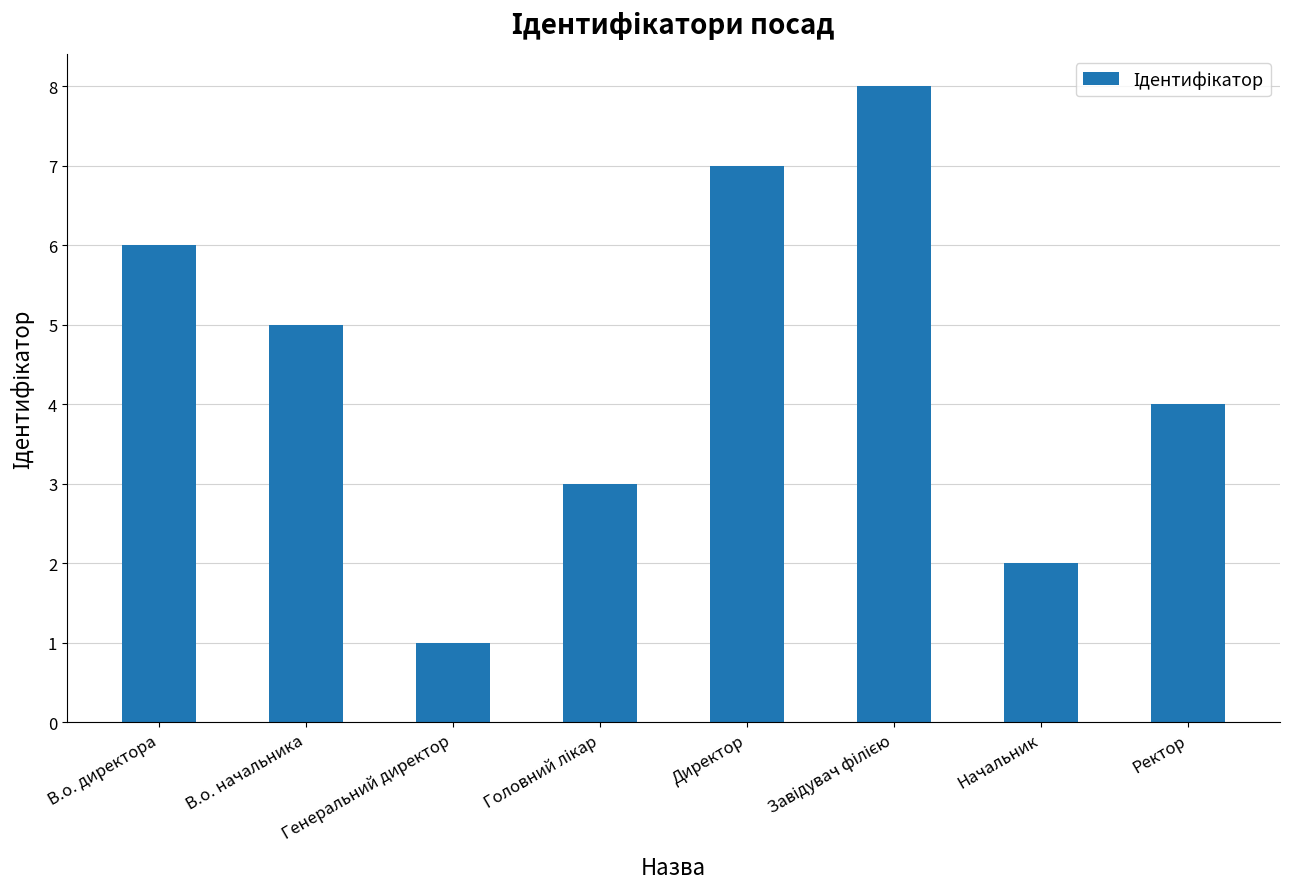

True or false: the data shows 2 at В.о. начальника.

False